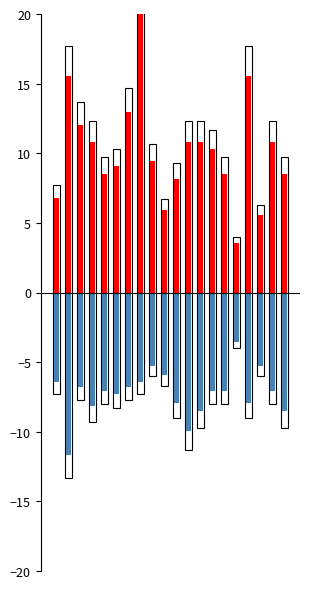

Which series has the widest spread of values?

SDS_P1